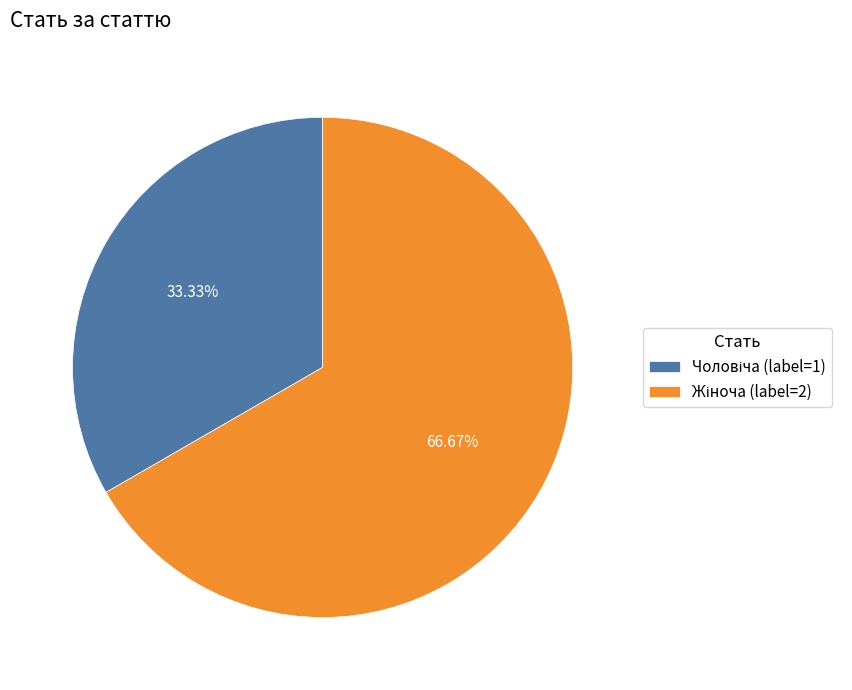

Is there a majority slice in this chart?

Yes